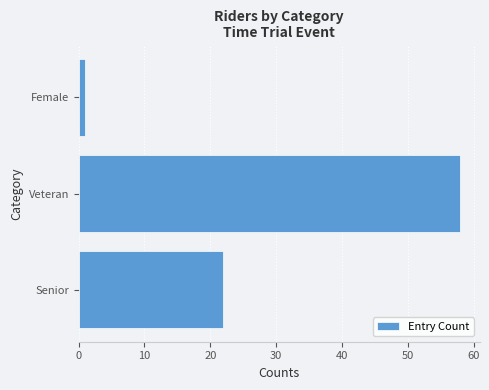

What is the smallest value displayed?

1